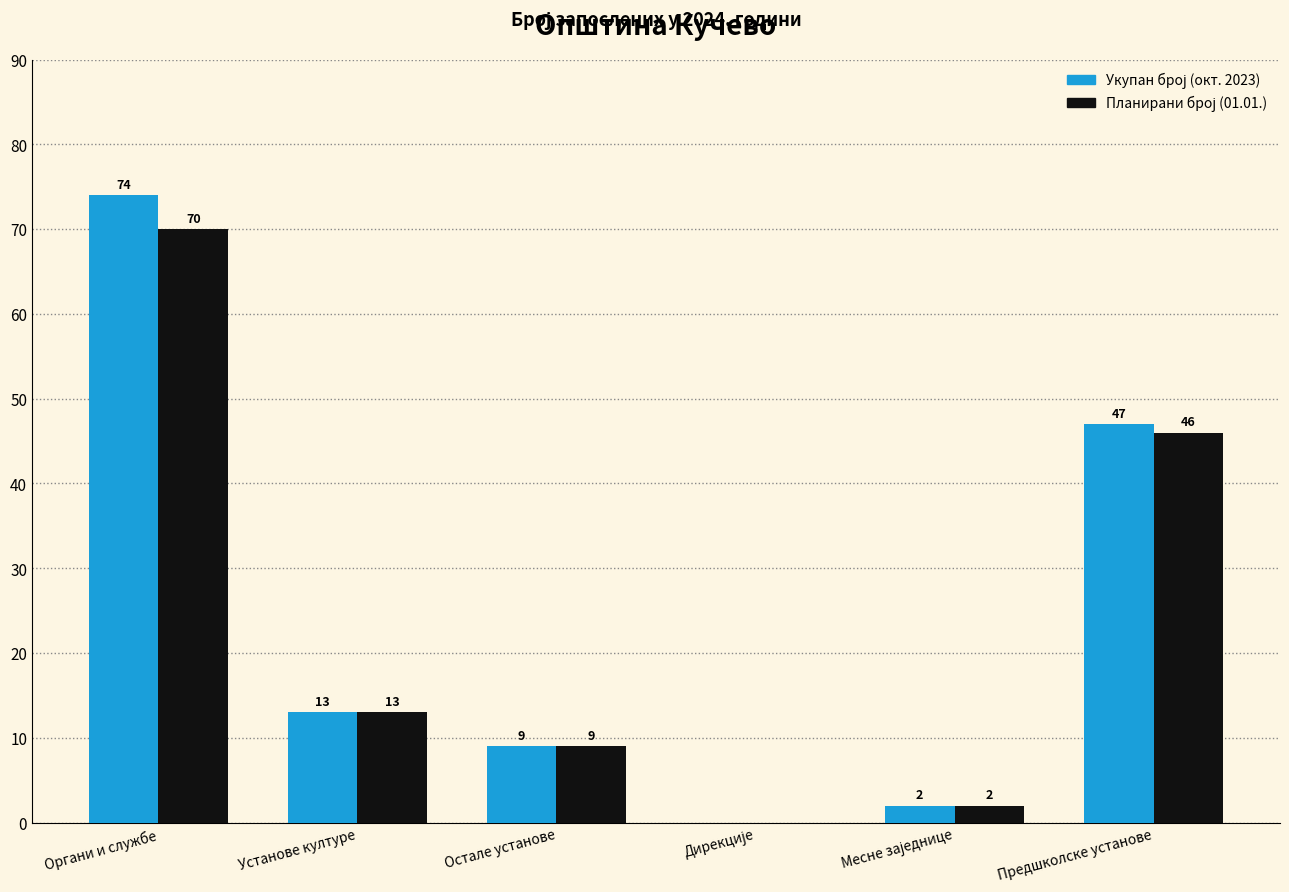

What is the total value across all series at Органи и службе?

144